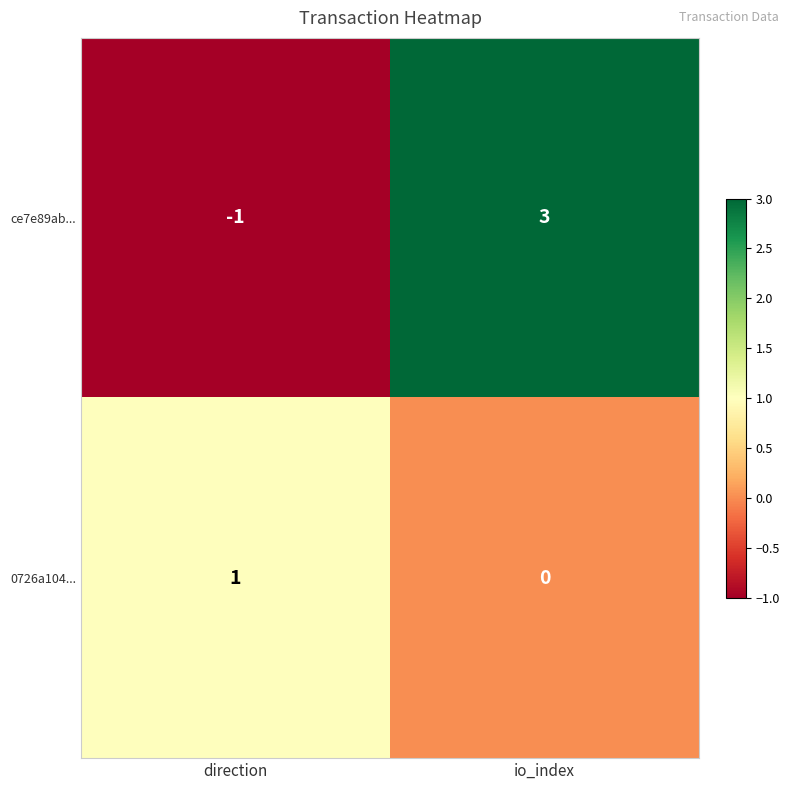

The ce7e89ab... series shows -1 at direction. True or false?

True